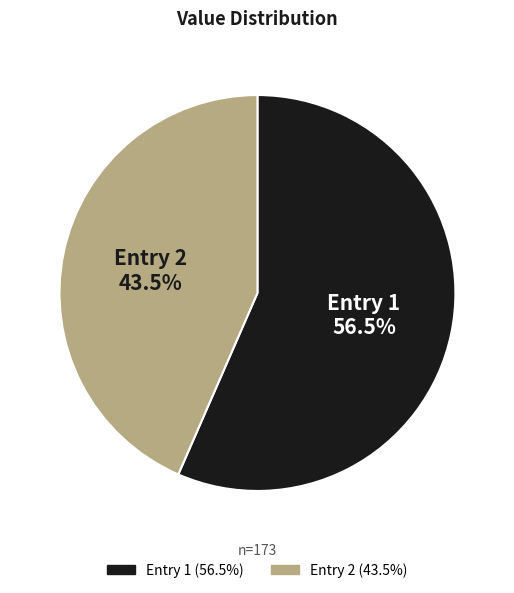

Does any single category account for the majority?

Yes